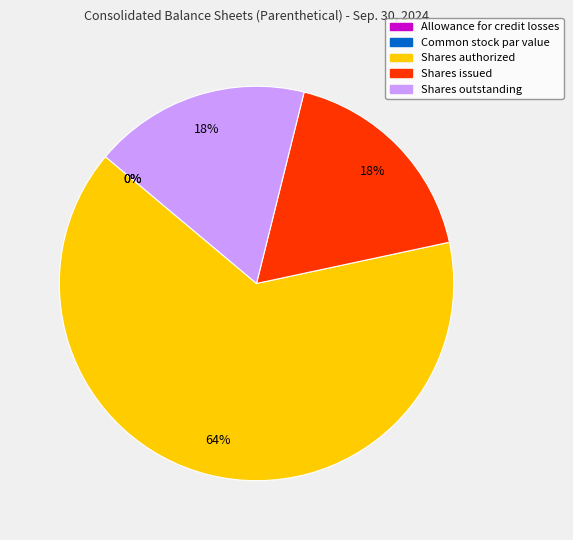

Is the sum of Shares issued and Shares authorized greater than half?

Yes